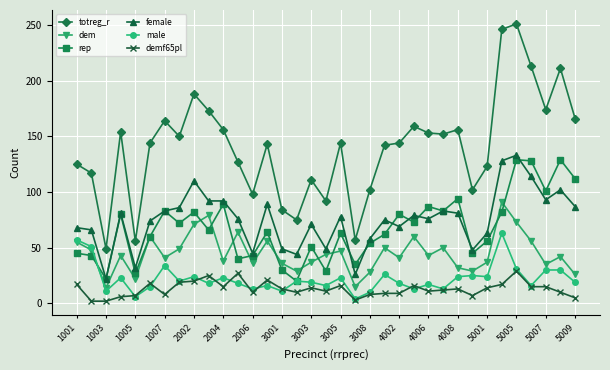

What is the greatest value displayed?

251